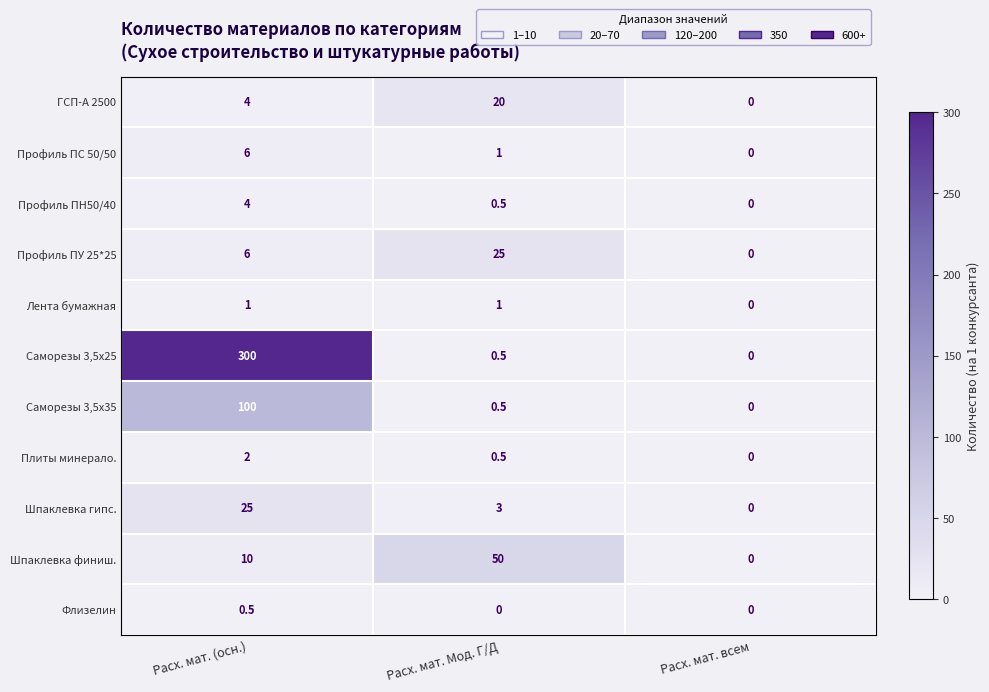

How many categories are shown in the chart?

3